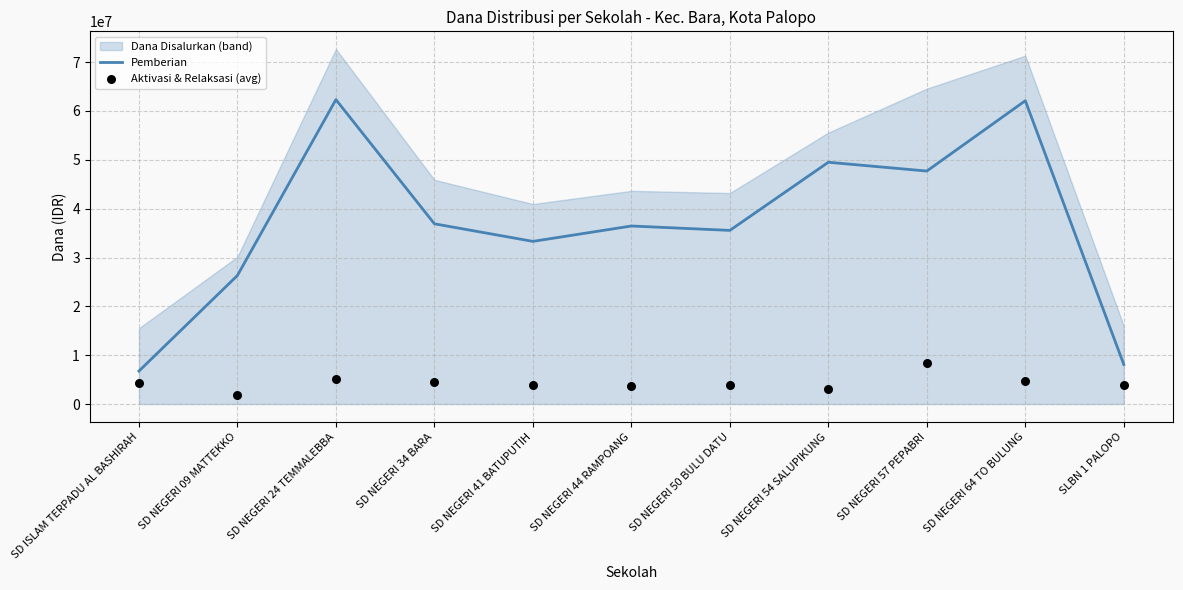

Which series has the largest total across all categories?

Pemberian